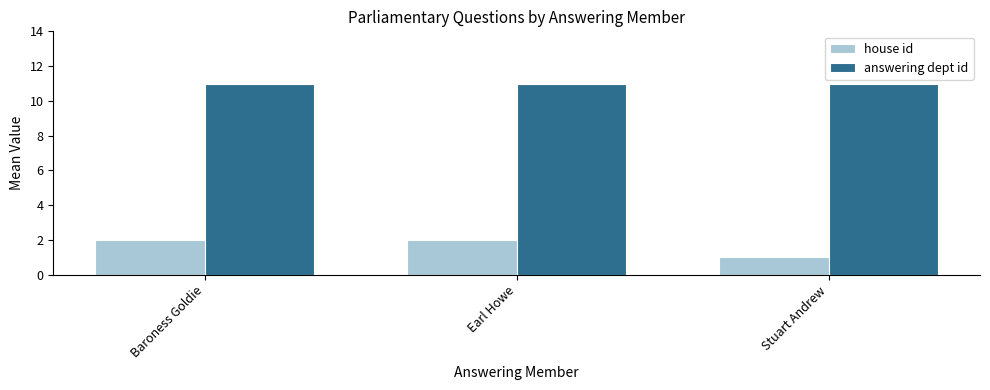

What is the lowest value of the house id series?

1